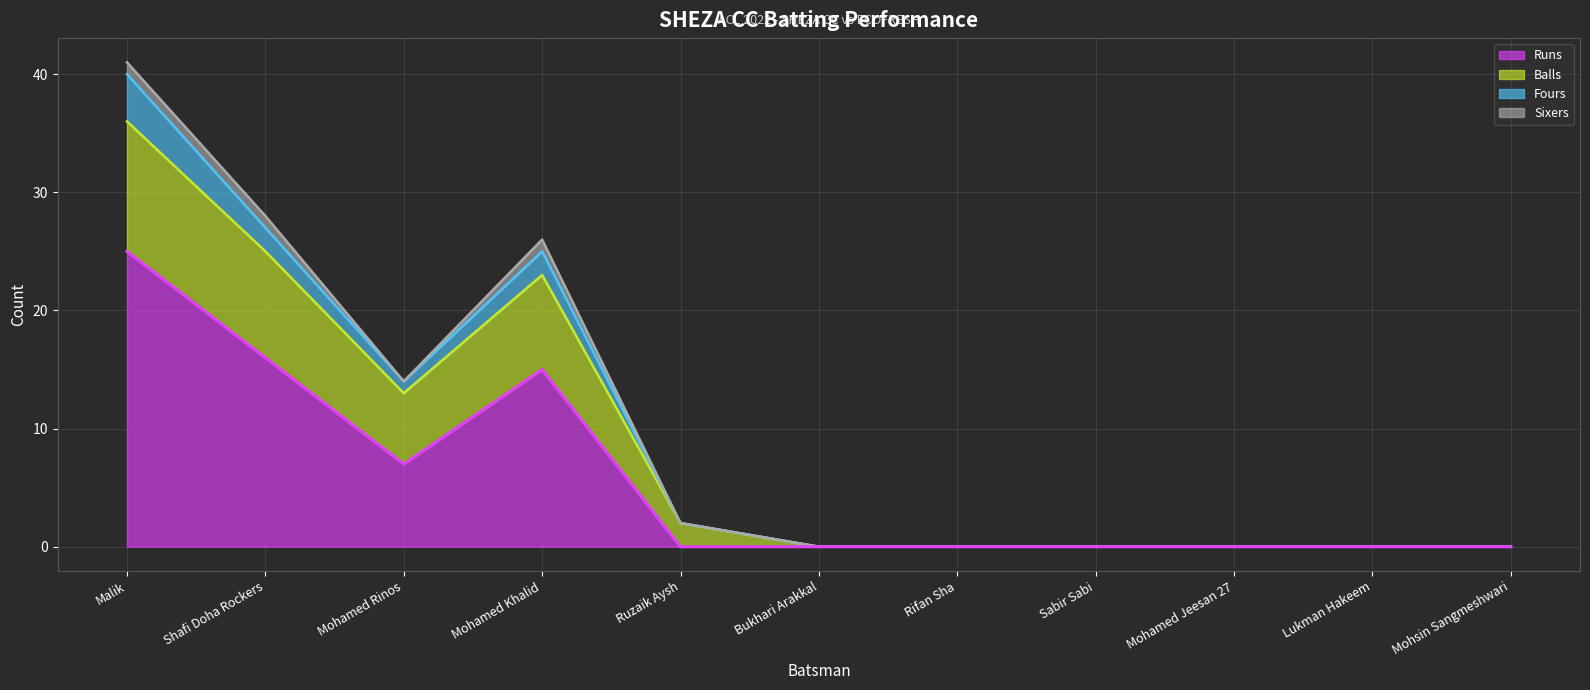

Does the chart have visible grid lines?

Yes